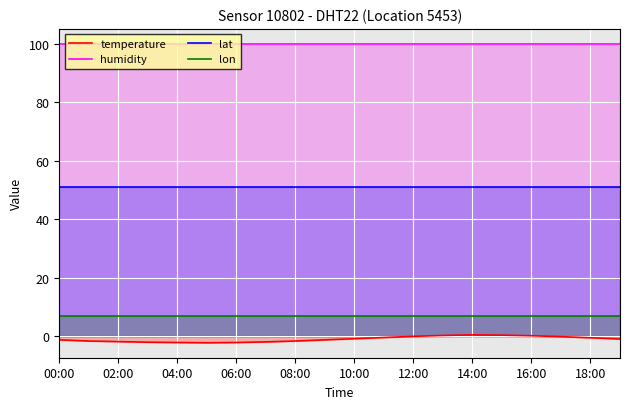

True or false: temperature has a value of -0.8 at 10:00.

True